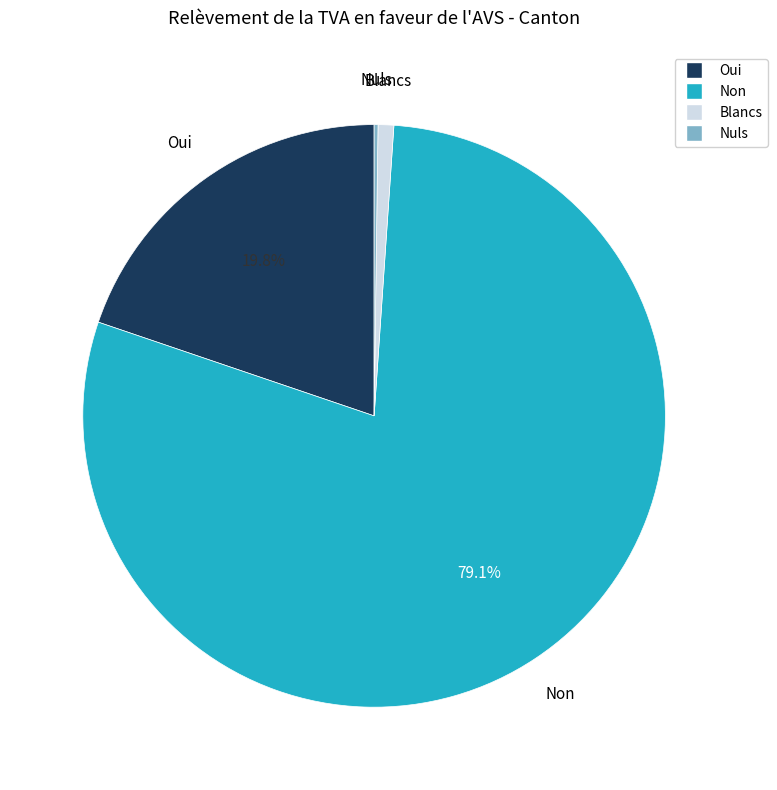

What percentage is NOT represented by Oui?

80.2%